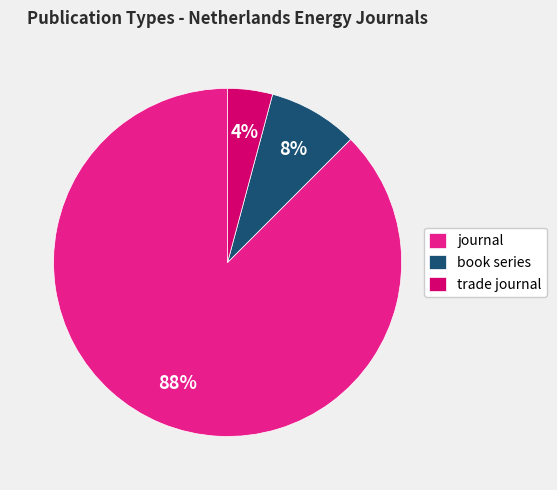

Is it true that book series is 17% of the pie?

False